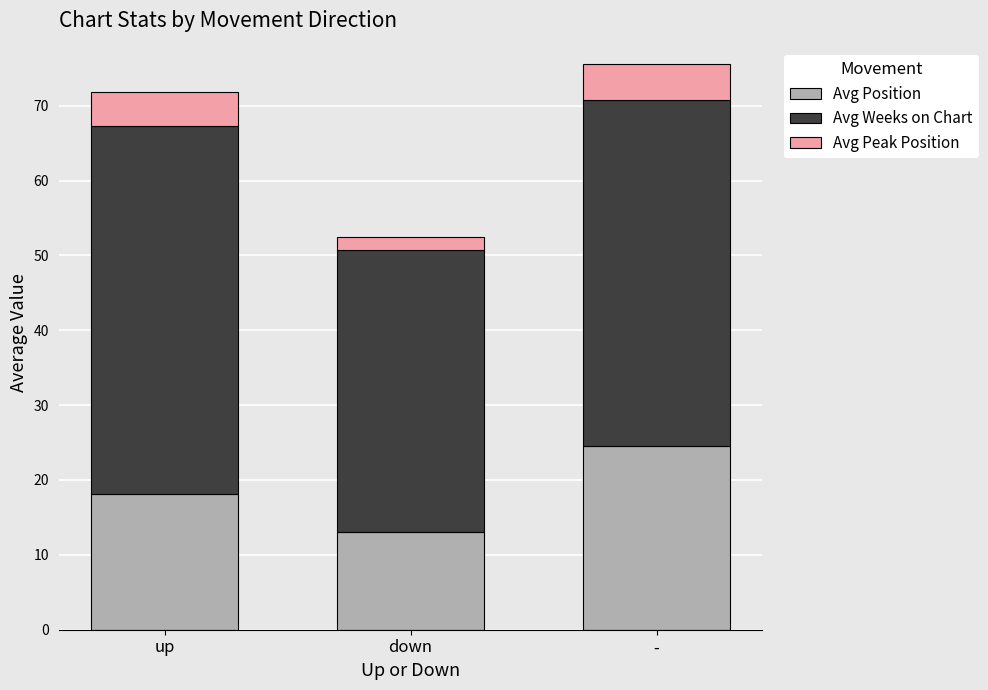

What is the difference between the Avg Position values at down and up?

5.2